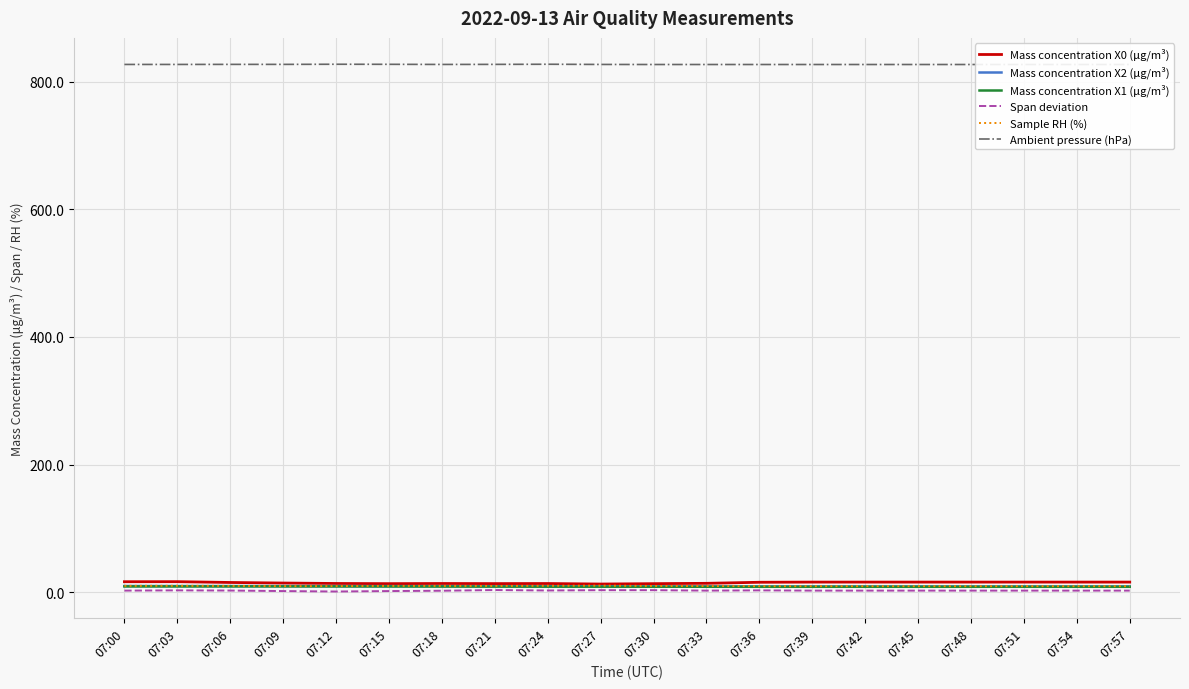

Reading left to right, what are all the values shown in this chart?

Mass concentration X0 (μg/m³): 16.4	16.5	15.2	14.4	13.7	13.4	13.6	13.5	13.6	12.8	13.4	13.9	15.6	15.8	15.8	15.8	15.8	15.8	15.8	15.8
Mass concentration X2 (μg/m³): 9.7	9.6	9.6	9.6	9.5	9.6	9.5	9.4	9.3	9.2	9.1	9.1	9.1	9.1	9.1	9.1	9.1	9.1	9.1	9.1
Mass concentration X1 (μg/m³): 9.1	9.0	9.1	9.1	9.0	9.0	8.9	8.8	8.7	8.6	8.6	8.5	8.5	8.5	8.5	8.5	8.5	8.5	8.5	8.5
Span deviation: 2.5	2.9	2.6	1.8	1.1	1.8	2.3	3.4	2.7	3.2	3.2	2.5	2.9	2.5	2.5	2.5	2.5	2.5	2.5	2.5
Sample RH (%): 10.0	10.1	9.9	9.6	9.6	9.9	9.9	9.8	10.1	10.3	9.8	9.7	9.5	9.5	9.5	9.5	9.5	9.5	9.5	9.5
Ambient pressure (hPa): 826.9	826.9	827.0	827.0	827.2	827.1	826.9	827.0	827.2	826.9	826.8	826.8	826.8	826.8	826.8	826.8	826.8	826.8	826.8	826.8